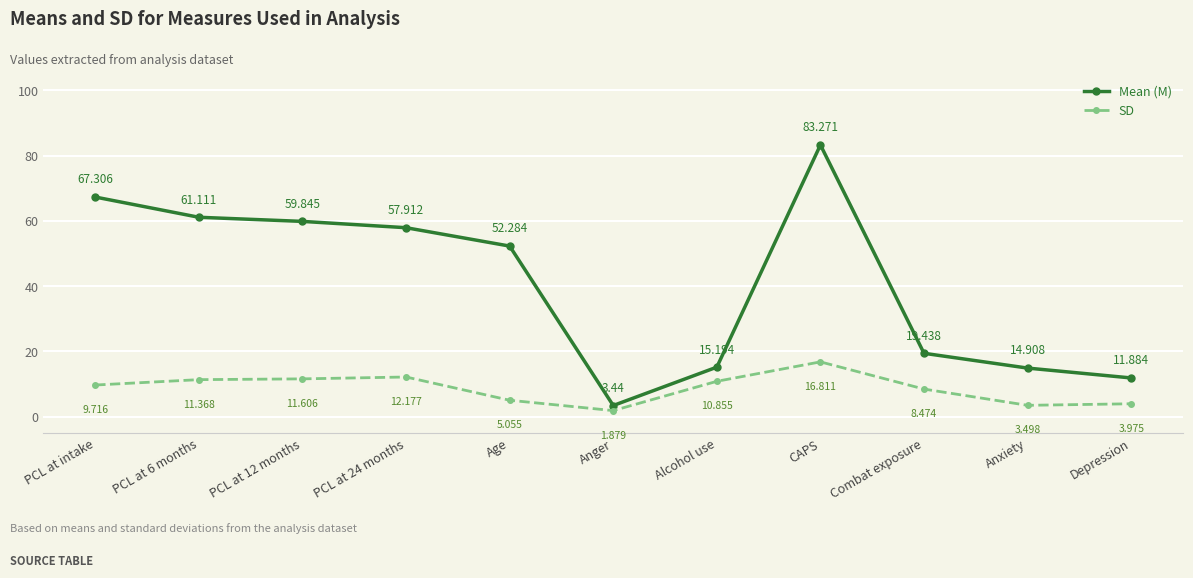

List the series in order of their overall mean, highest first.

Mean (M), SD